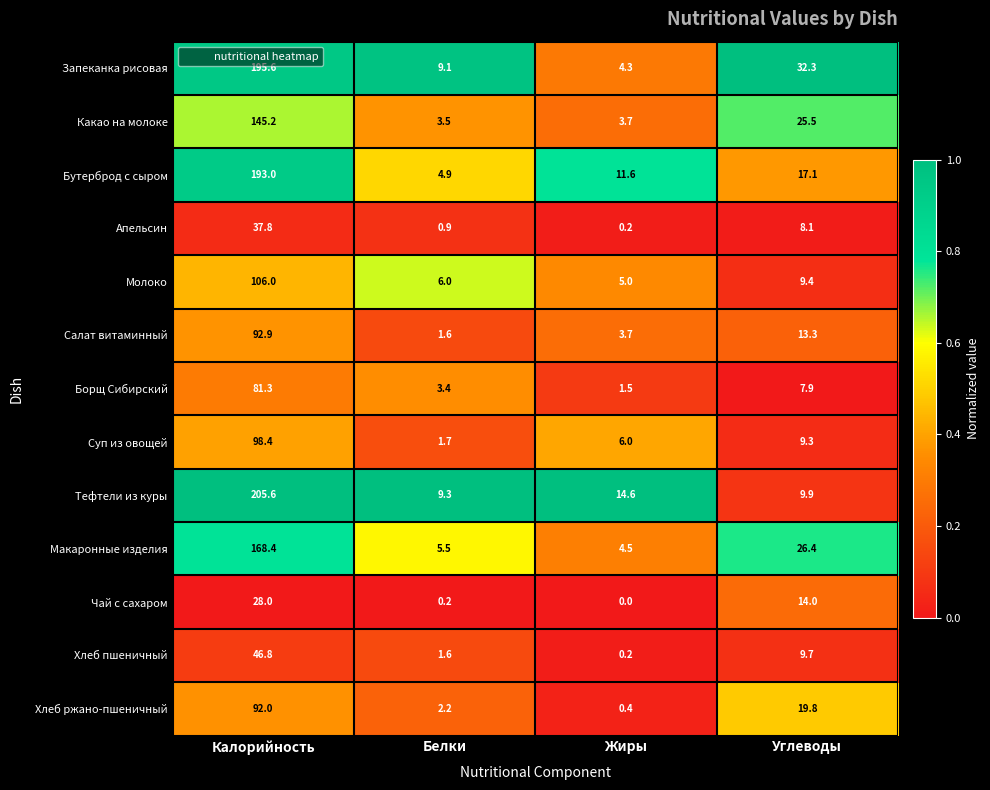

What is the difference between the second highest and minimum values in the Суп из овощей series?

7.6